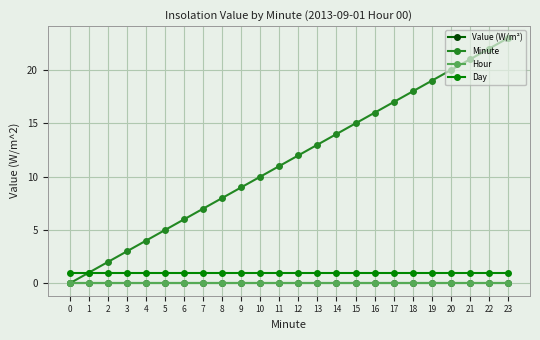

True or false: Day has more than 0 points higher than both neighbors.

False